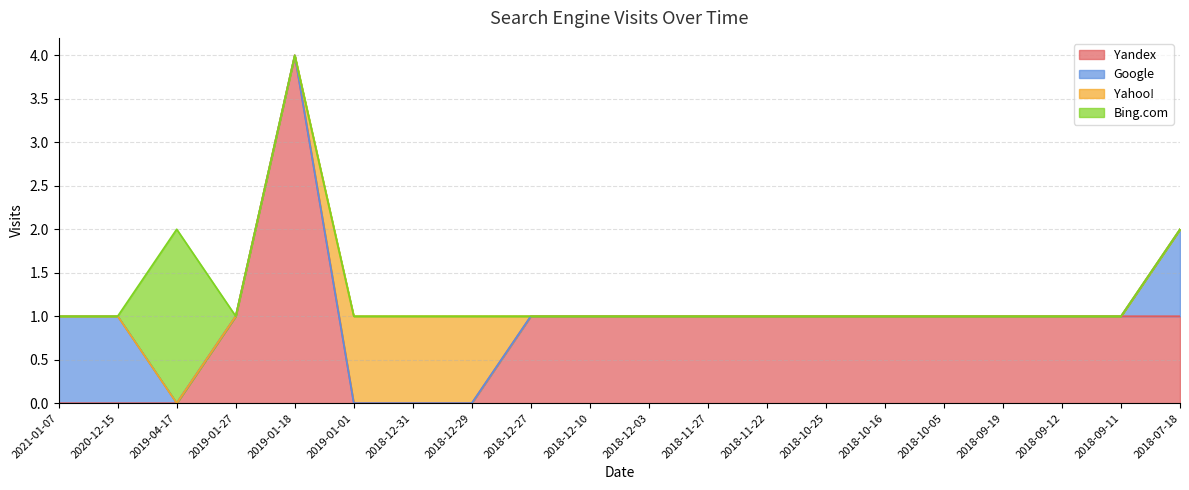

Reading right to left, transcribe all the data shown in this chart.

Yandex: 2018-07-18=1	2018-09-11=1	2018-09-12=1	2018-09-19=1	2018-10-05=1	2018-10-16=1	2018-10-25=1	2018-11-22=1	2018-11-27=1	2018-12-03=1	2018-12-10=1	2018-12-27=1	2018-12-29=0	2018-12-31=0	2019-01-01=0	2019-01-18=4	2019-01-27=1	2019-04-17=0	2020-12-15=0	2021-01-07=0
Google: 2018-07-18=1	2018-09-11=0	2018-09-12=0	2018-09-19=0	2018-10-05=0	2018-10-16=0	2018-10-25=0	2018-11-22=0	2018-11-27=0	2018-12-03=0	2018-12-10=0	2018-12-27=0	2018-12-29=0	2018-12-31=0	2019-01-01=0	2019-01-18=0	2019-01-27=0	2019-04-17=0	2020-12-15=1	2021-01-07=1
Yahoo!: 2018-07-18=0	2018-09-11=0	2018-09-12=0	2018-09-19=0	2018-10-05=0	2018-10-16=0	2018-10-25=0	2018-11-22=0	2018-11-27=0	2018-12-03=0	2018-12-10=0	2018-12-27=0	2018-12-29=1	2018-12-31=1	2019-01-01=1	2019-01-18=0	2019-01-27=0	2019-04-17=0	2020-12-15=0	2021-01-07=0
Bing.com: 2018-07-18=0	2018-09-11=0	2018-09-12=0	2018-09-19=0	2018-10-05=0	2018-10-16=0	2018-10-25=0	2018-11-22=0	2018-11-27=0	2018-12-03=0	2018-12-10=0	2018-12-27=0	2018-12-29=0	2018-12-31=0	2019-01-01=0	2019-01-18=0	2019-01-27=0	2019-04-17=2	2020-12-15=0	2021-01-07=0